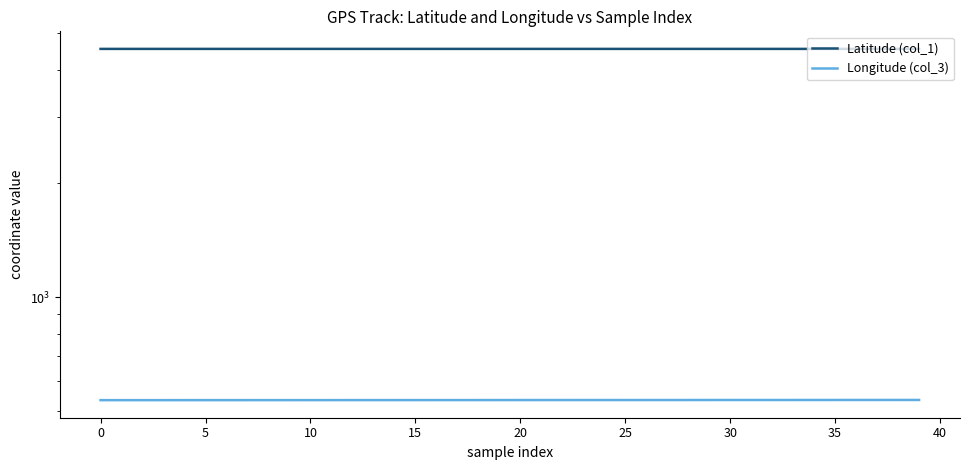

What is the difference between the Longitude (col_3) values at 16 and 31?

0.3